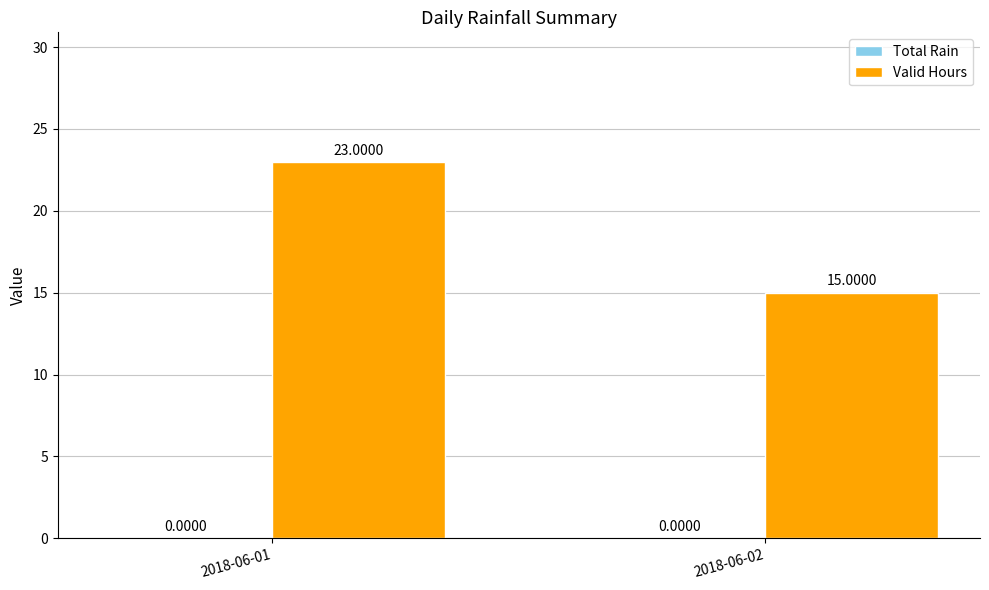

Rank the categories by value from lowest to highest.

2018-06-02, 2018-06-01